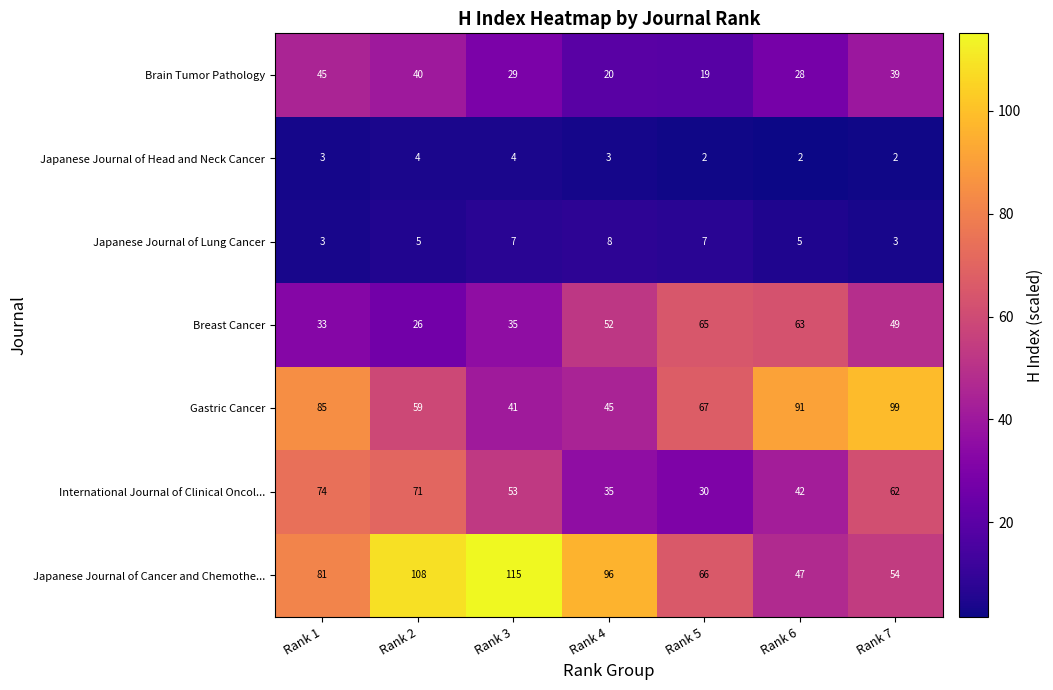

What is the average value of the Breast Cancer series?

46